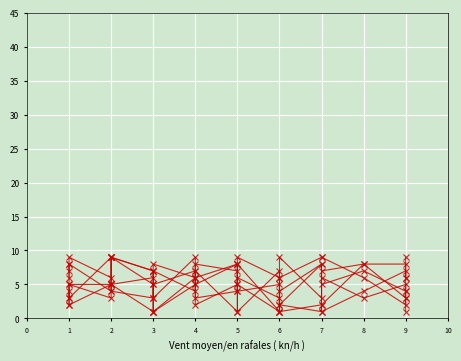

At which category is the sum across all series the highest?

2